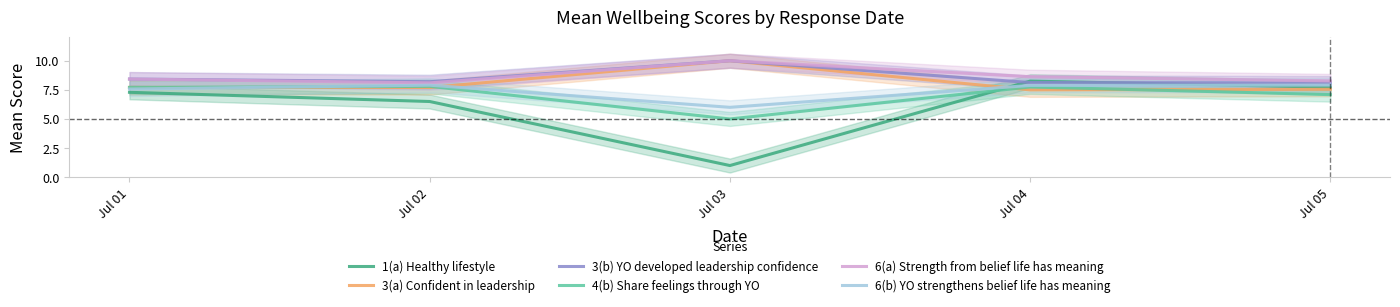

Count the number of data series in this chart.

6